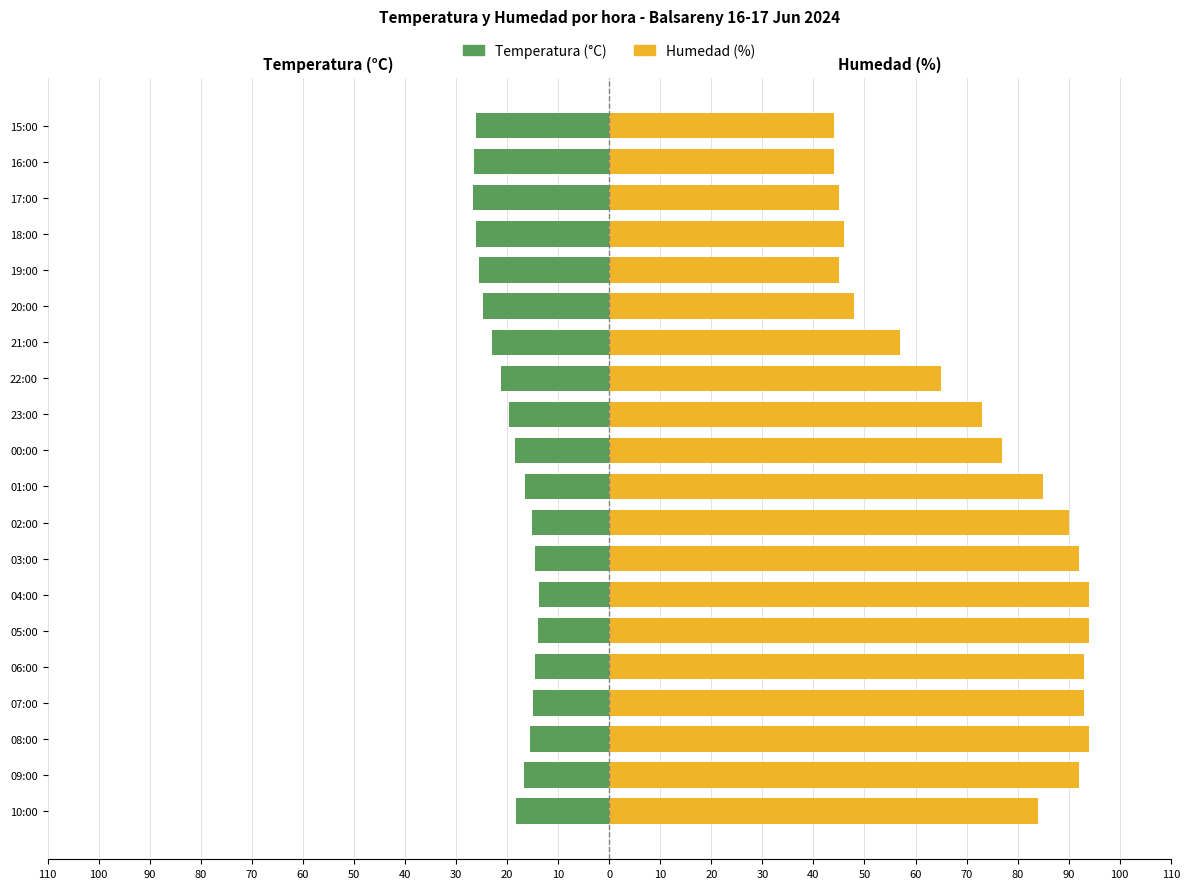

Between 17:00 and 05:00, which is larger?

05:00